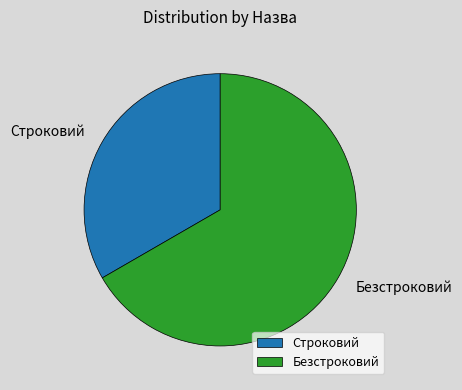

Combined, do Безстроковий and Строковий account for over 50%?

Yes